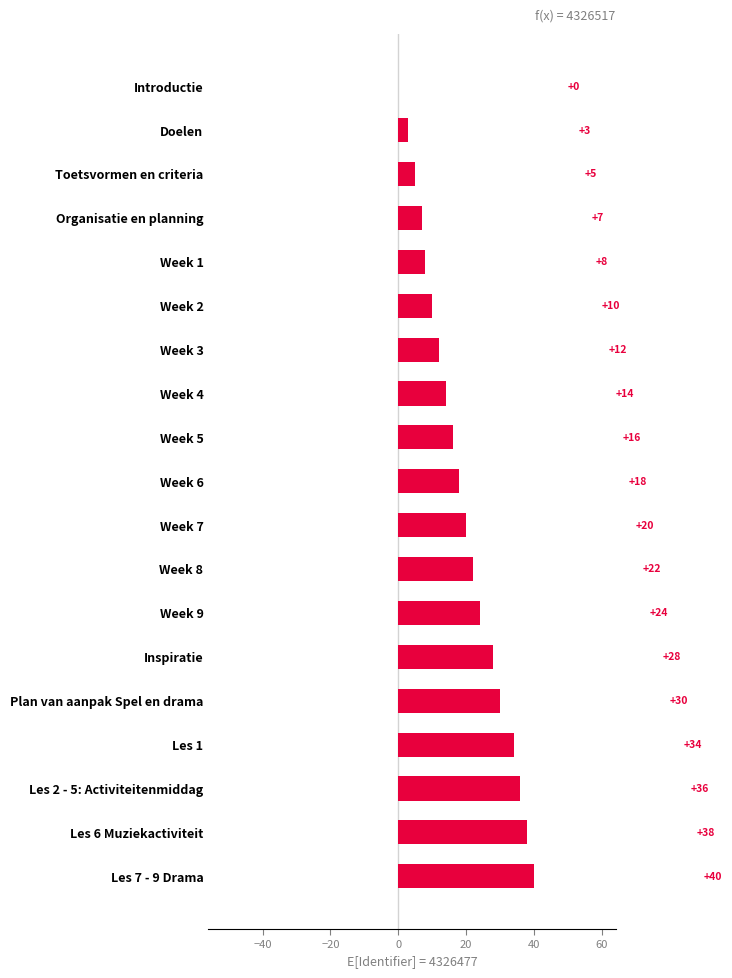

At which label is the value closest to 20?

Week 7